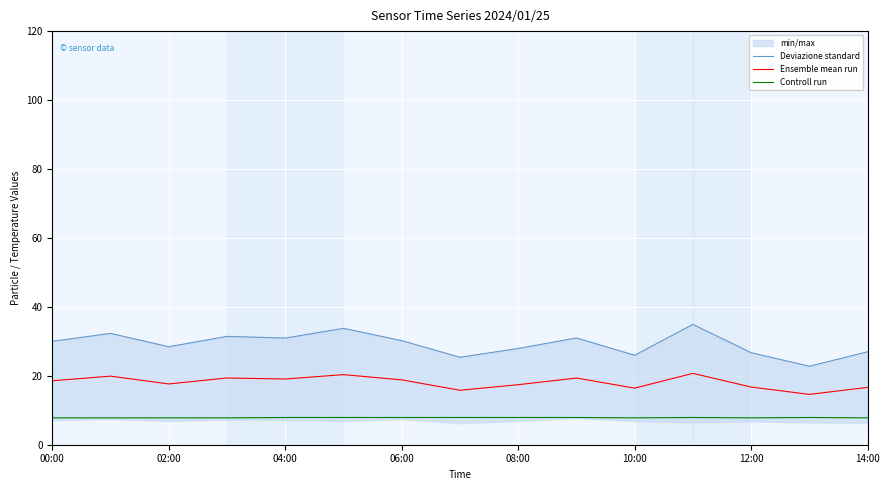

The value of Ensemble mean run at 08:00 is 17.4. True or false?

True